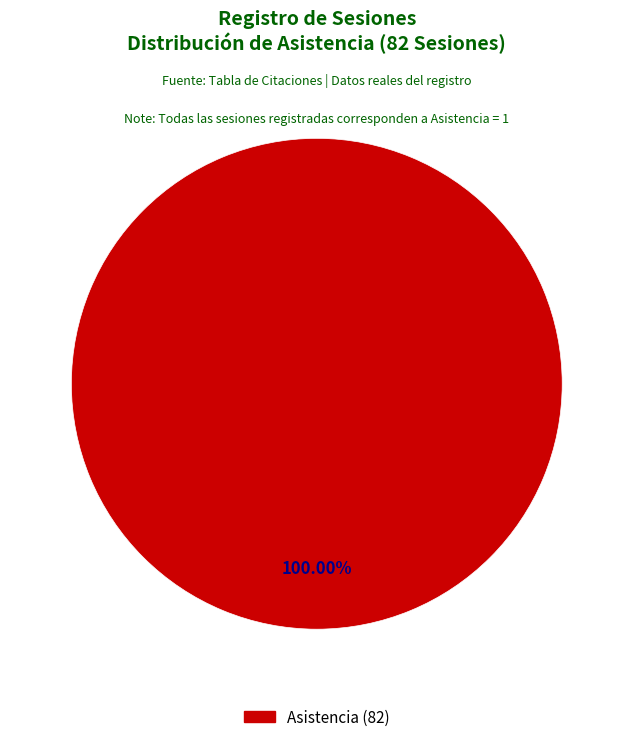

Does any single category account for the majority?

Yes